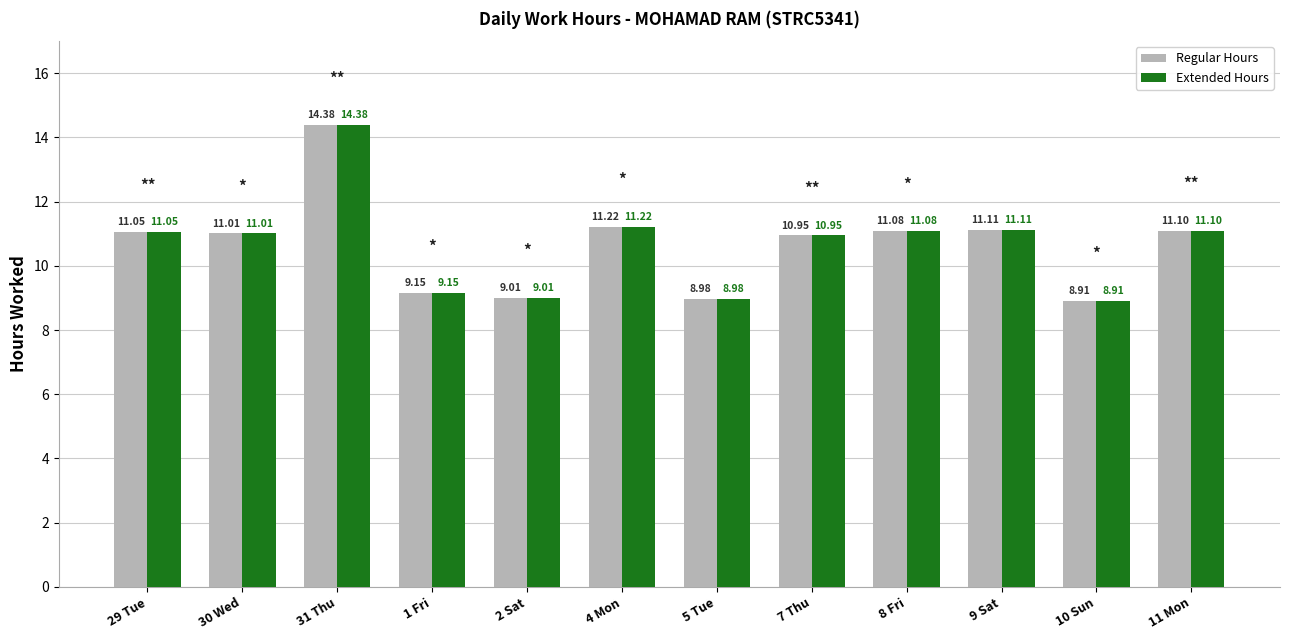

Is the value of Regular Hours at 29 Tue greater than the value of Extended Hours at 4 Mon?

No